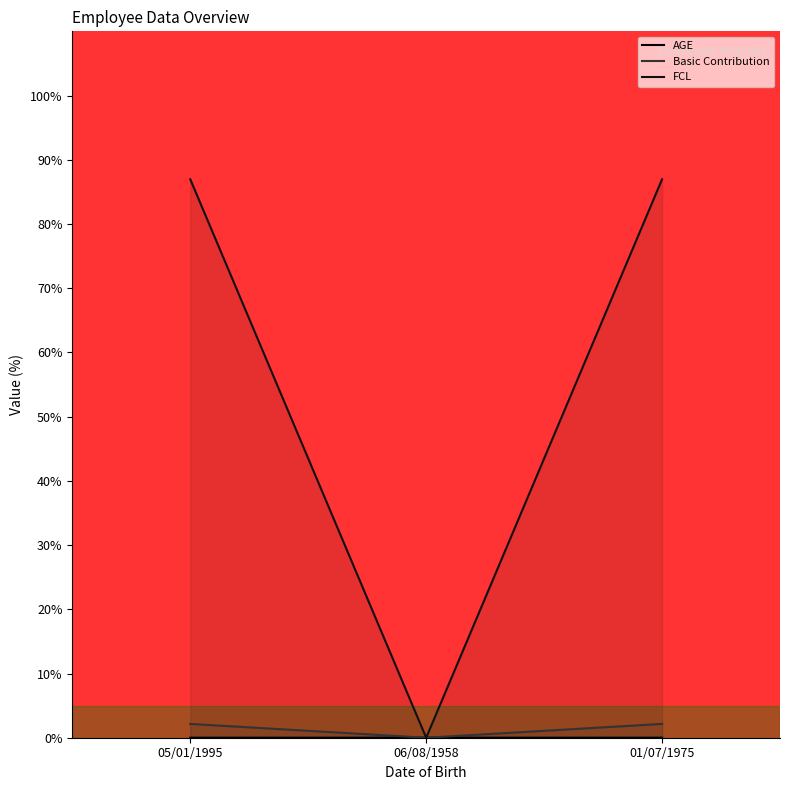

What is the label of the 2nd point from the right?

06/08/1958